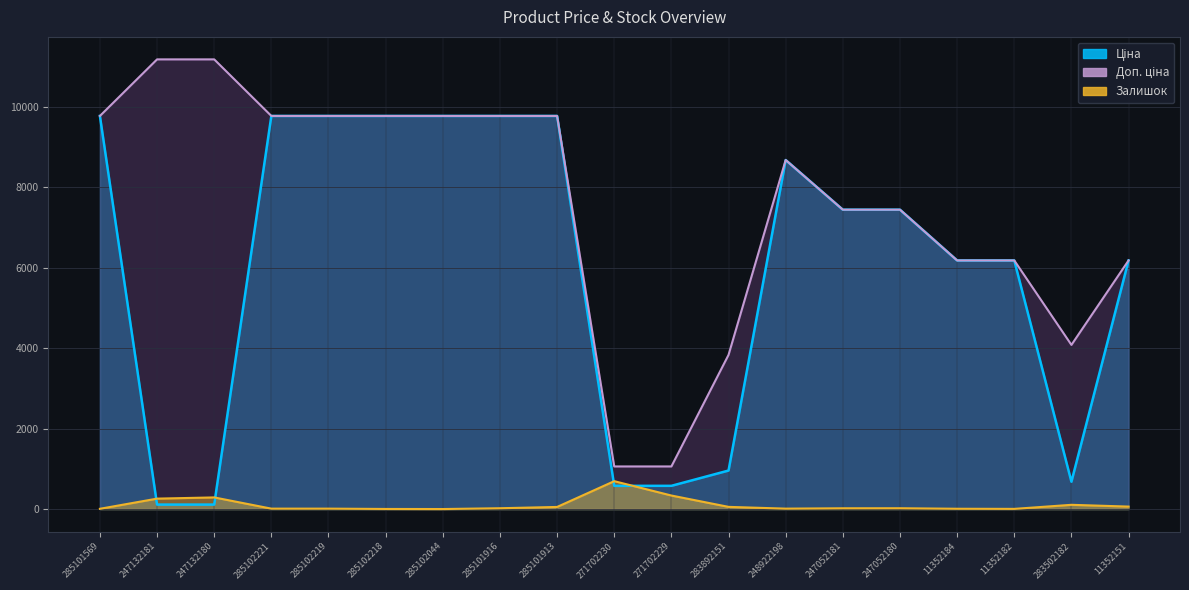

What is the total value across all series at 247132180?

11583.8